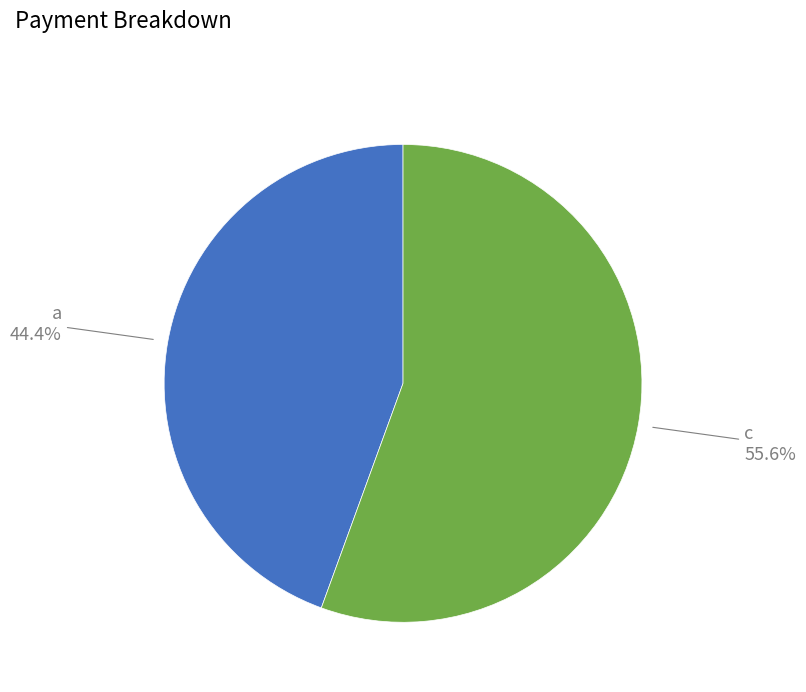

To the nearest percent, what portion does c represent?

56%